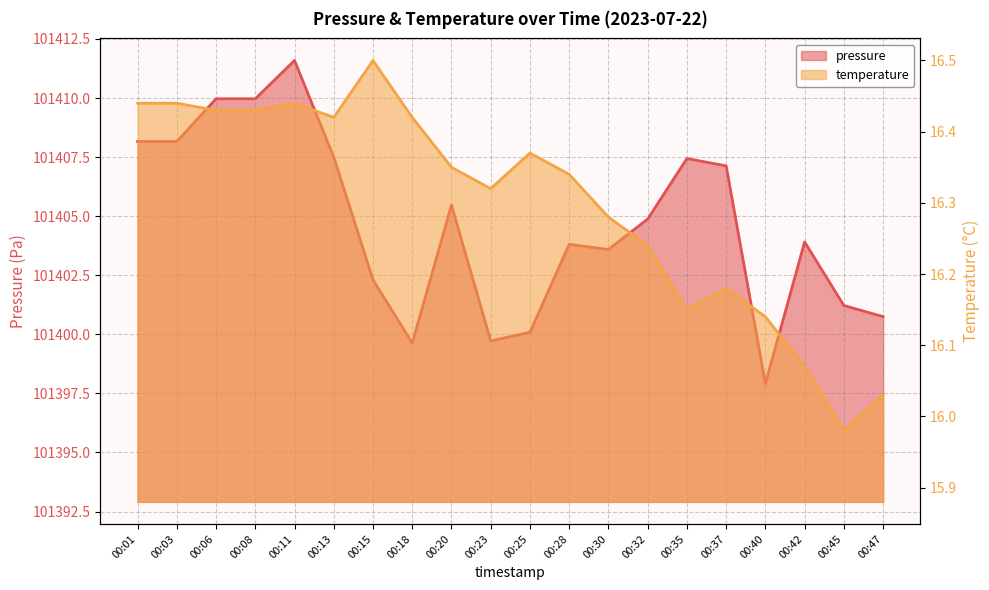

Which category has the highest value in the temperature series?

00:15